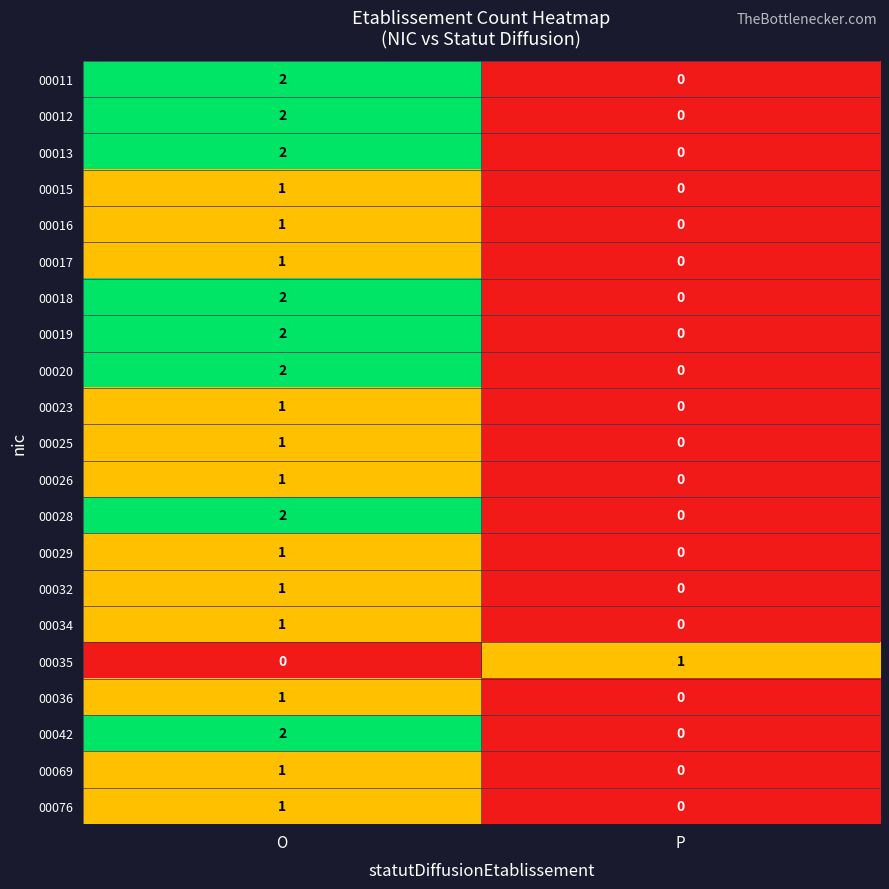

At which label is 00023 closest to 0?

P